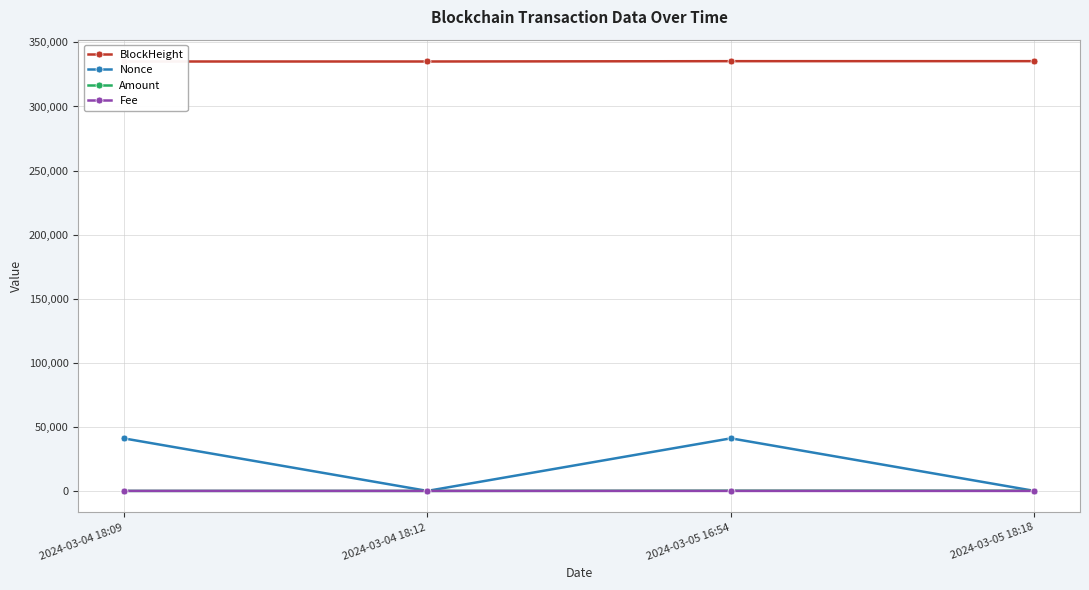

What is the spread (max minus min) of values at 2024-03-04 18:12?

335101.0